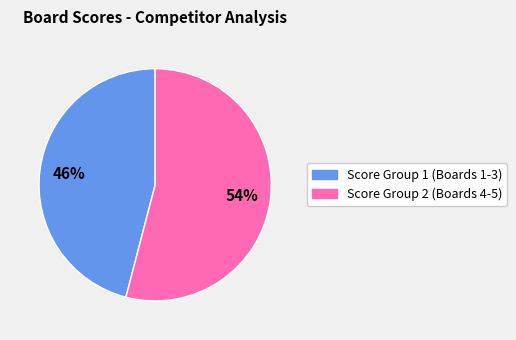

To the nearest percent, what is the difference between the largest and smallest slice percentages?

8%